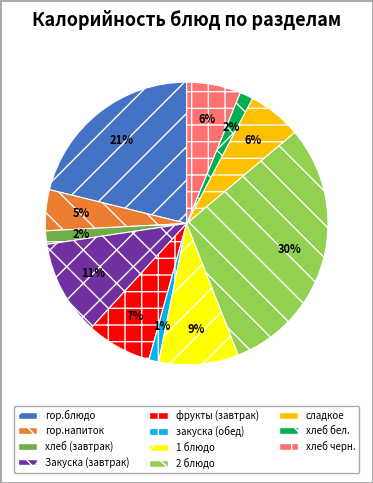

To the nearest percent, what is the difference between the 2 блюдо and гор.блюдо slice percentages?

9%